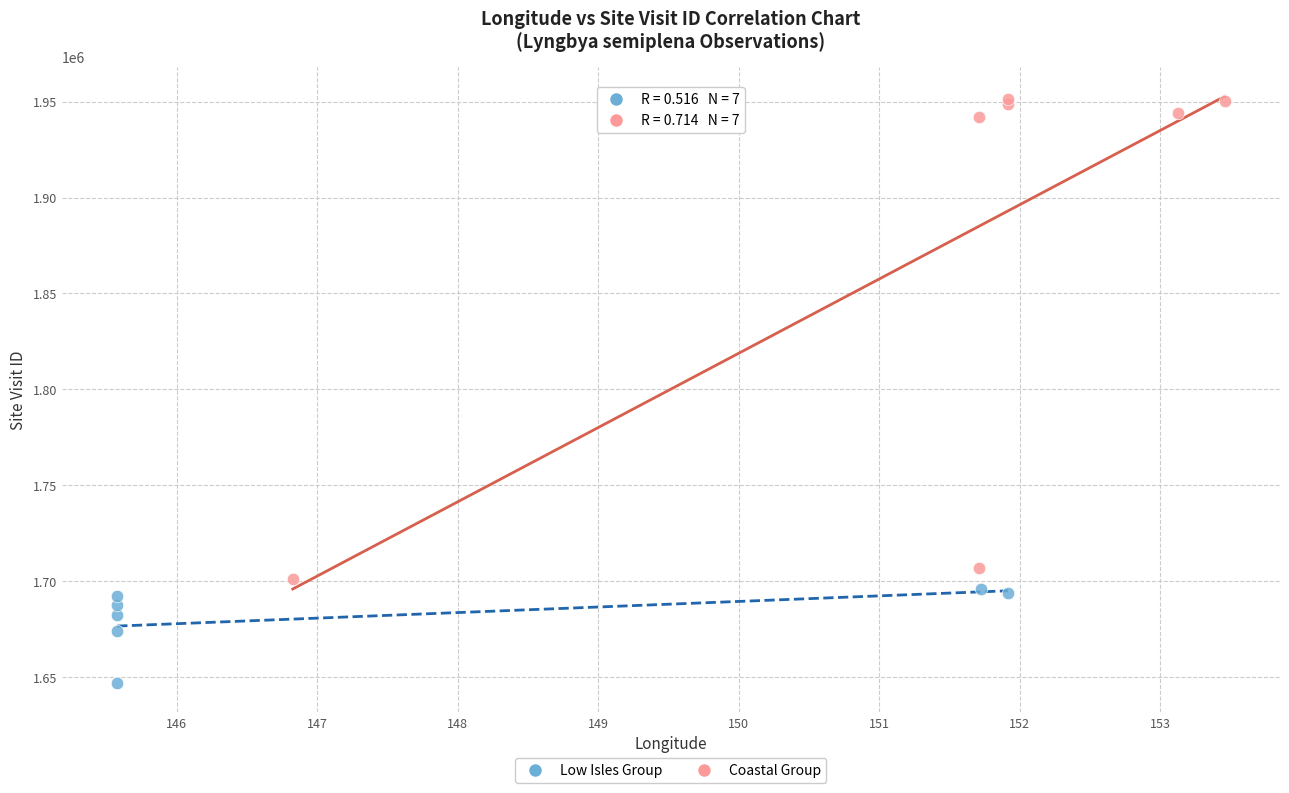

Which series contains the lowest Y value?

Low Isles Group